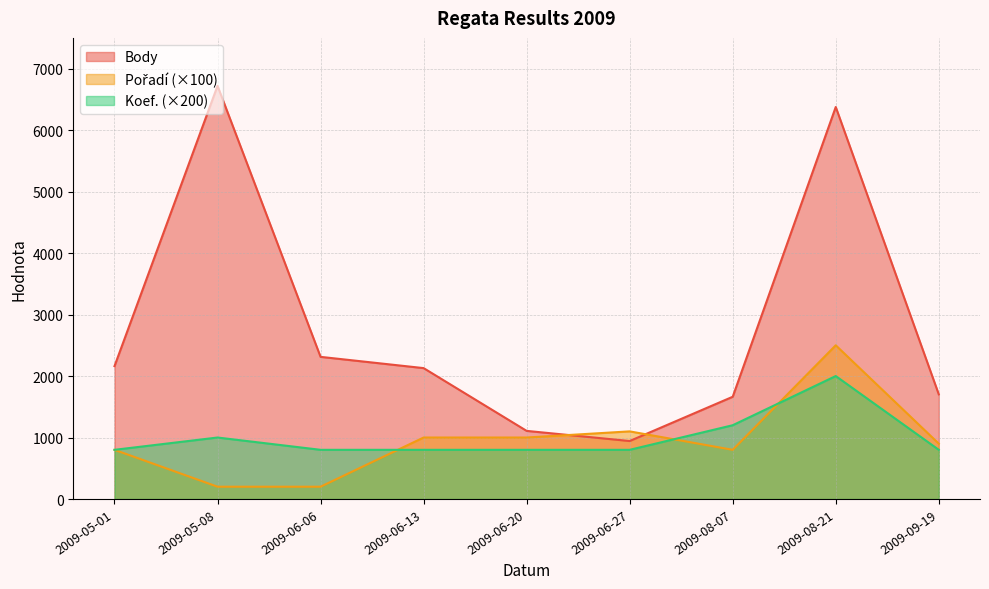

True or false: Pořadí has more than 0 interior local peaks.

True